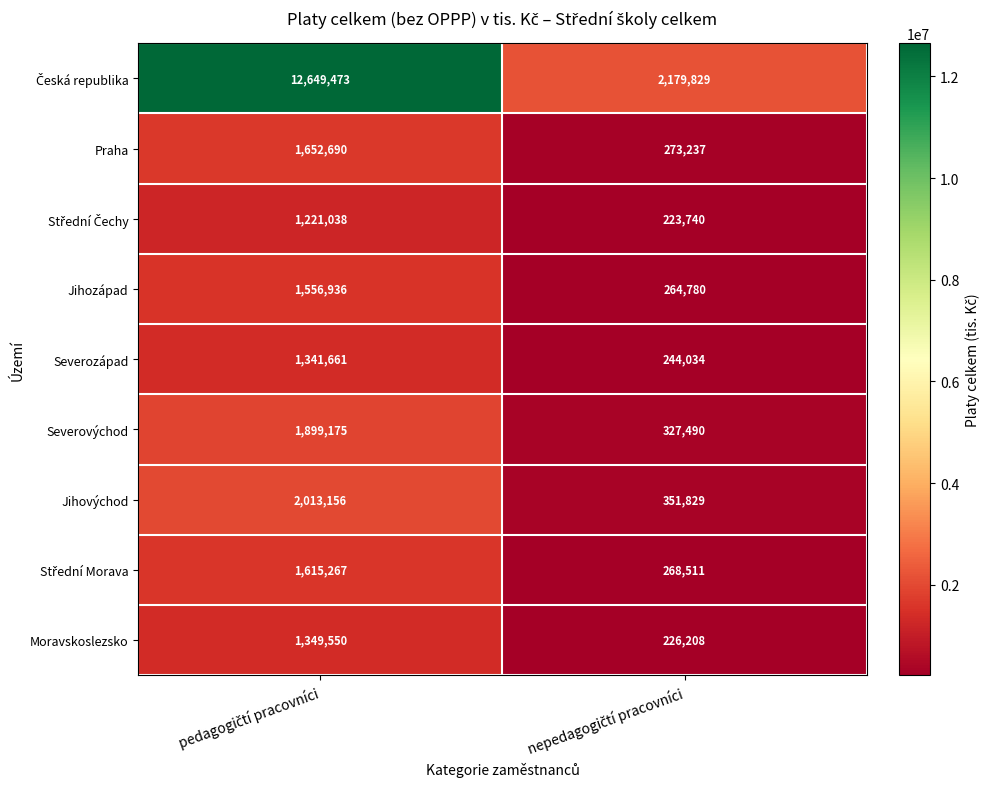

What is the difference between the maximum and minimum values in the Severozápad series?

1097627